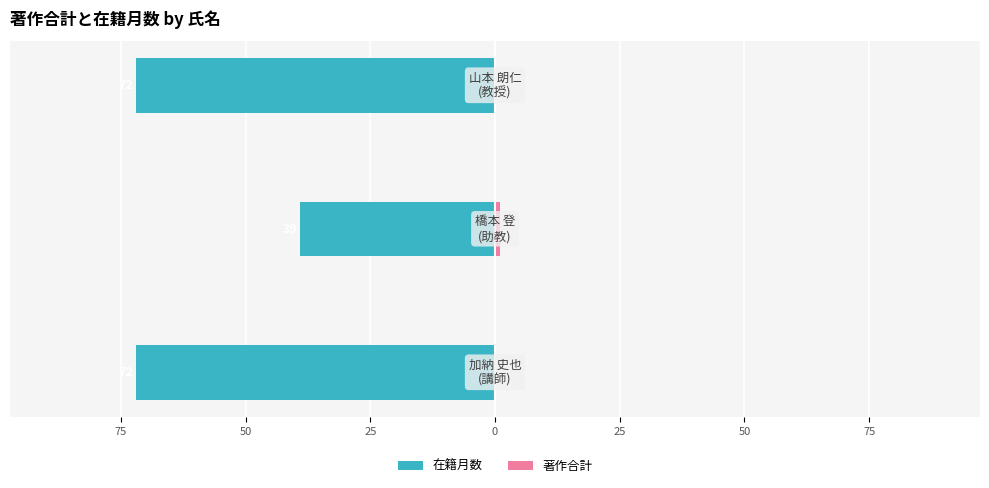

Does the chart contain any negative values?

Yes